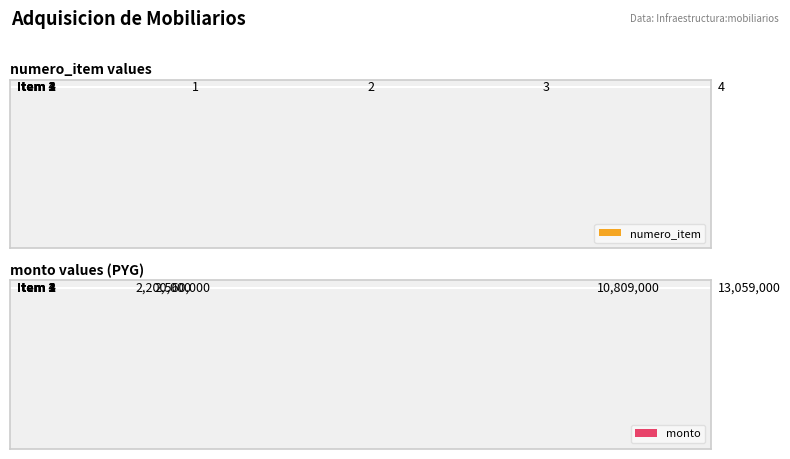

What is the difference between the second highest and second lowest values in the monto series?

8249000